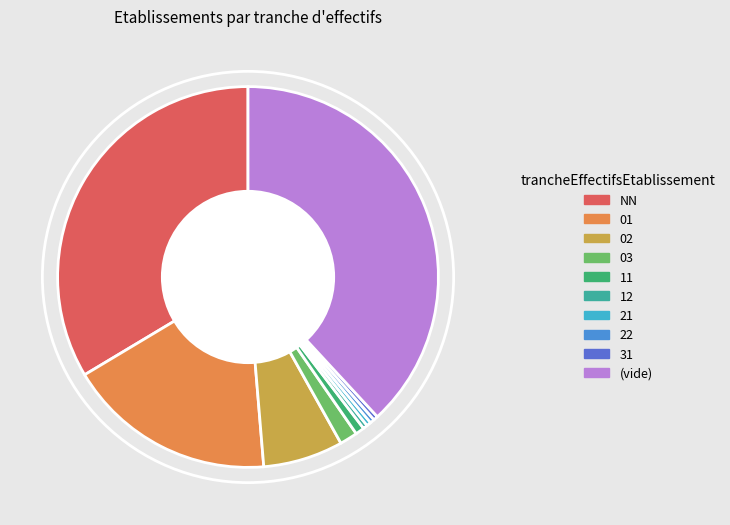

How many segments does this pie chart have?

10